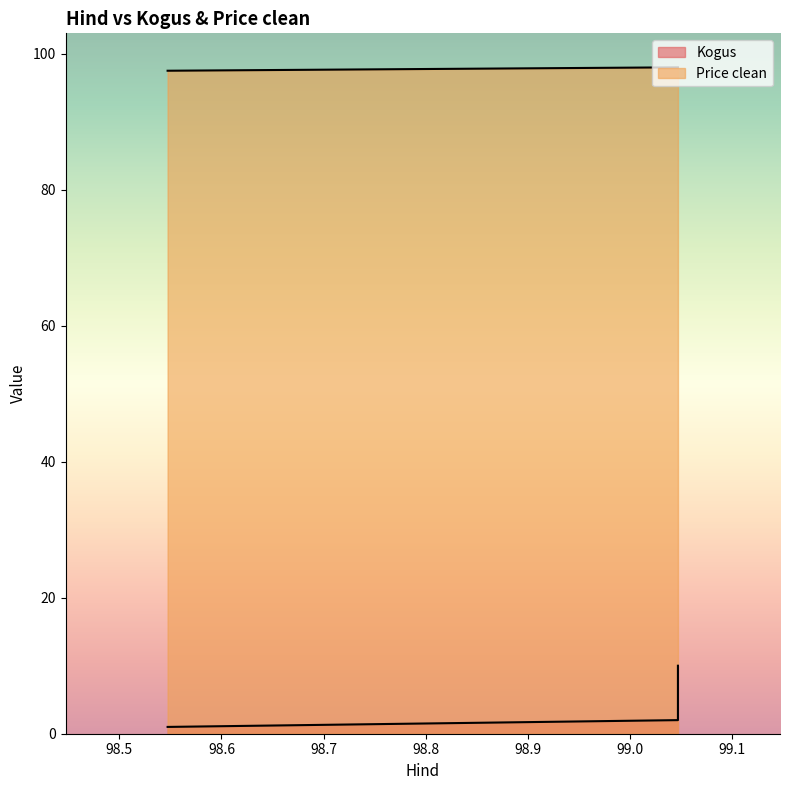

Is the value of Kogus at 99.047222 greater than the value of Price clean at 99.047222?

No